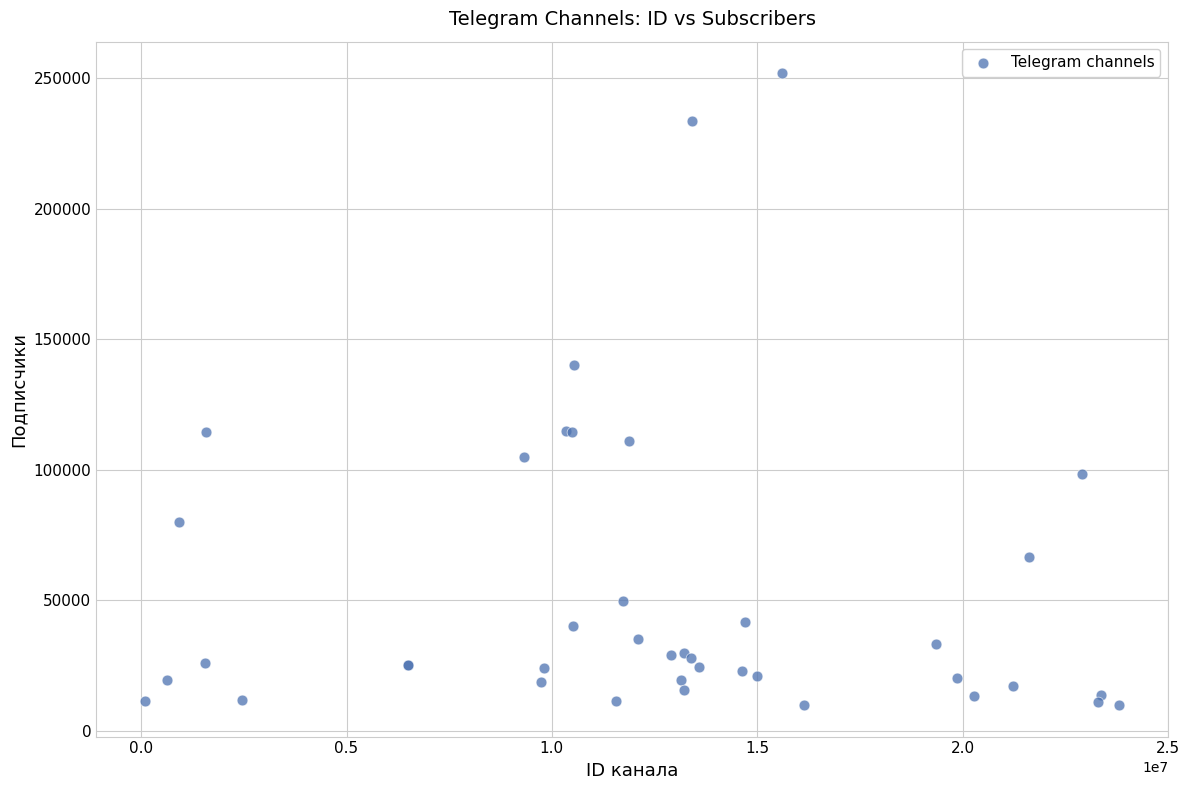

What Y value in the scatter plot is closest to 130850?

139935